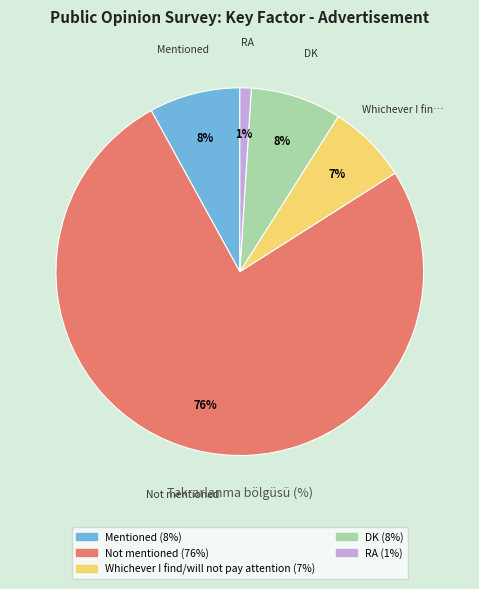

To the nearest percent, what is the average slice percentage?

20%